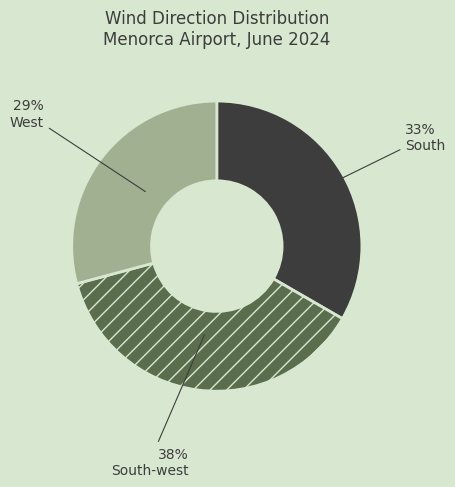

To the nearest percent, what is the average slice percentage?

33%